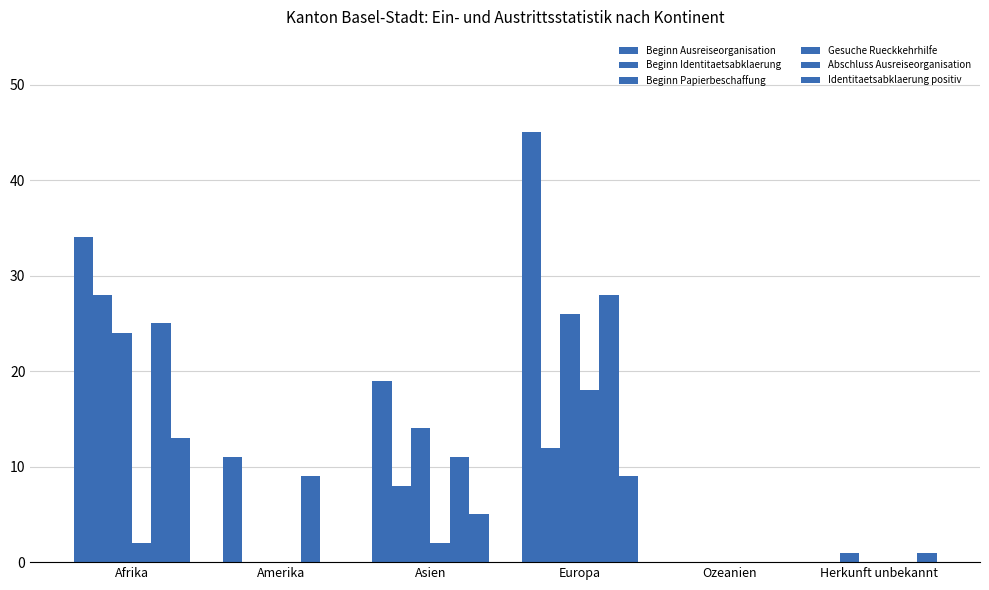

How many groups of bars are there?

6